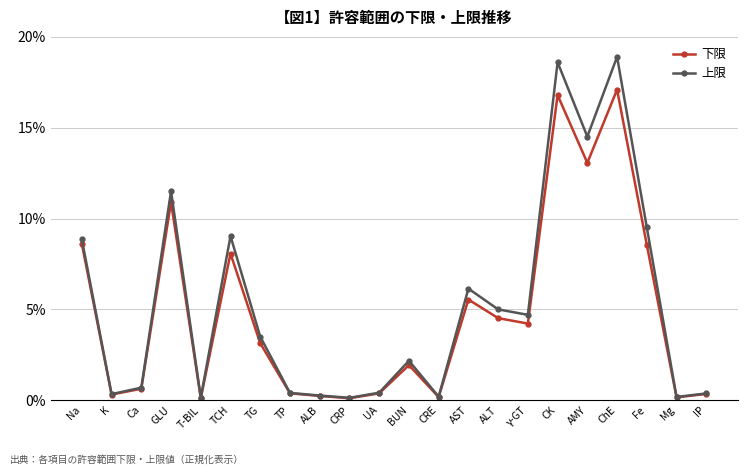

Which series changed the most between Na and TP?

上限